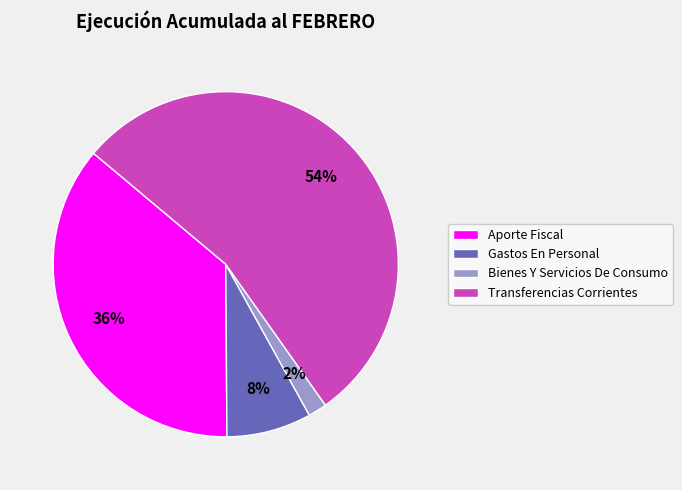

Which slice is the largest?

Transferencias Corrientes